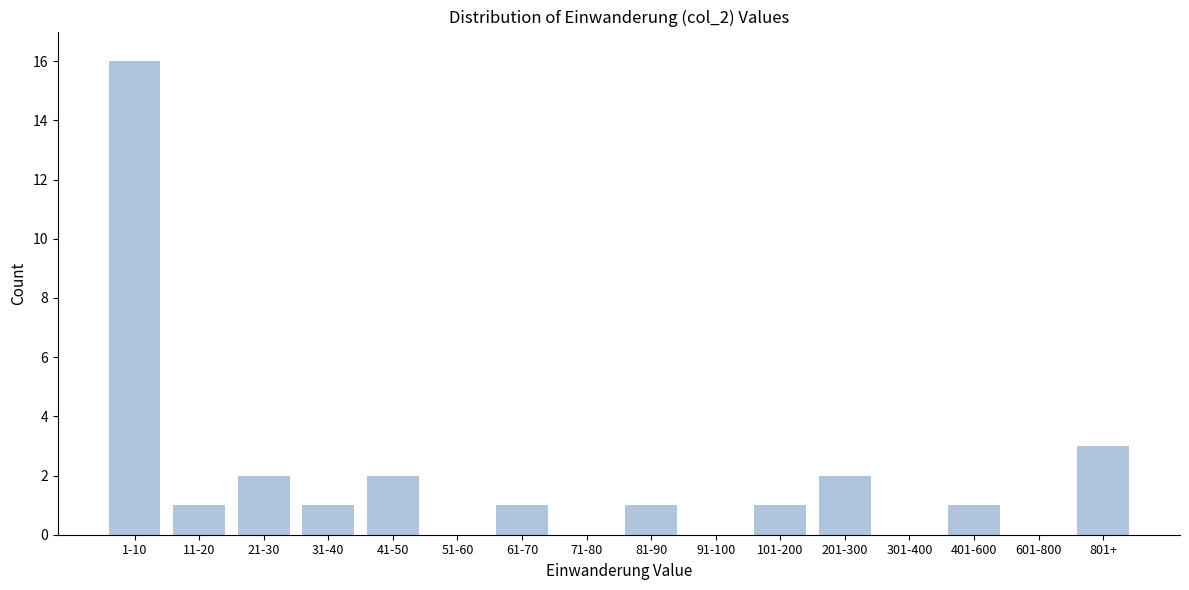

Reading left to right, transcribe all the data shown in this chart.

1-10=16	11-20=1	21-30=2	31-40=1	41-50=2	51-60=0	61-70=1	71-80=0	81-90=1	91-100=0	101-200=1	201-300=2	301-400=0	401-600=1	601-800=0	801+=3